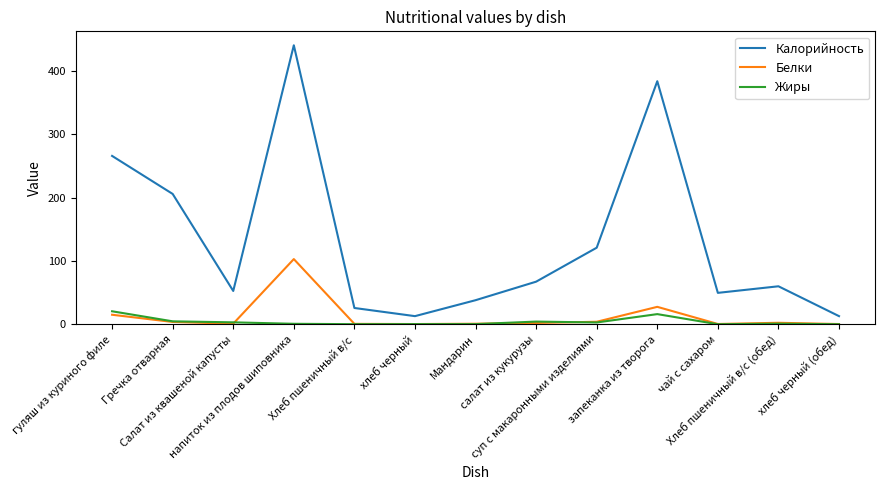

True or false: Жиры and Калорийность cross at least once.

False